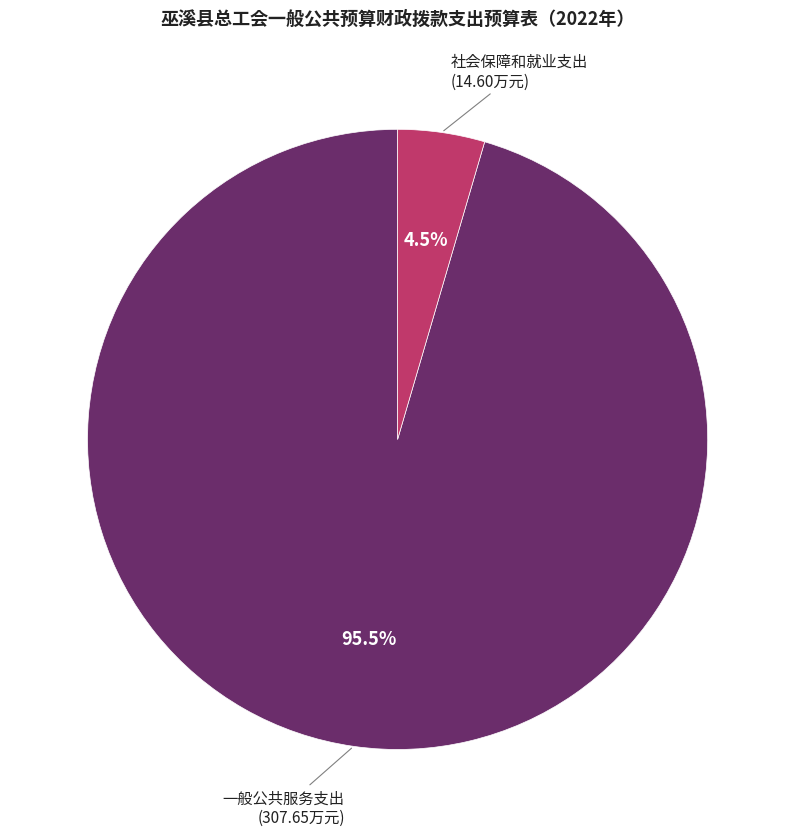

Does 一般公共服务支出 represent more than half of the total?

Yes